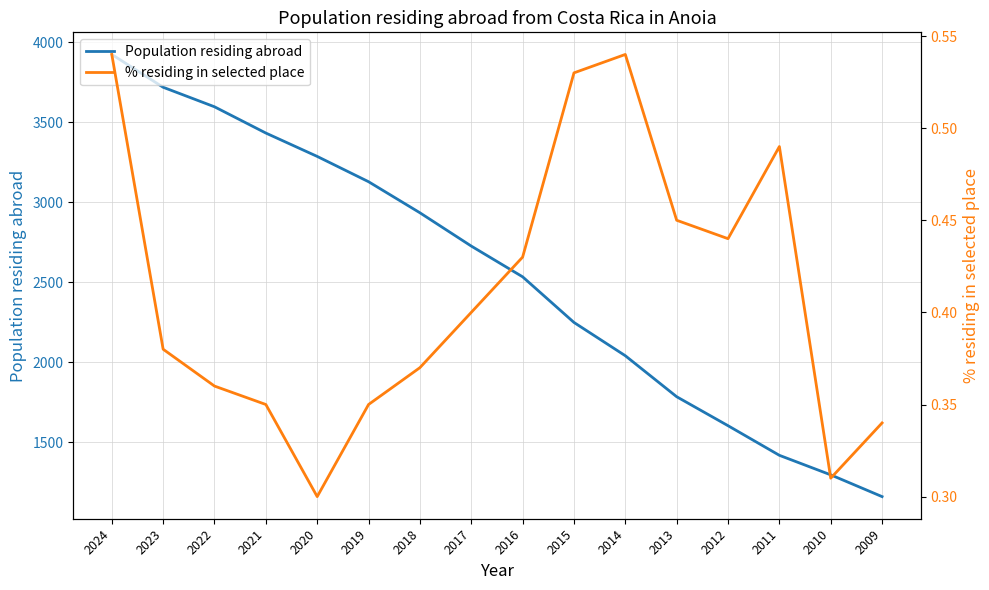

Is it true that % residing in selected place equals 0.3 at 2009?

True